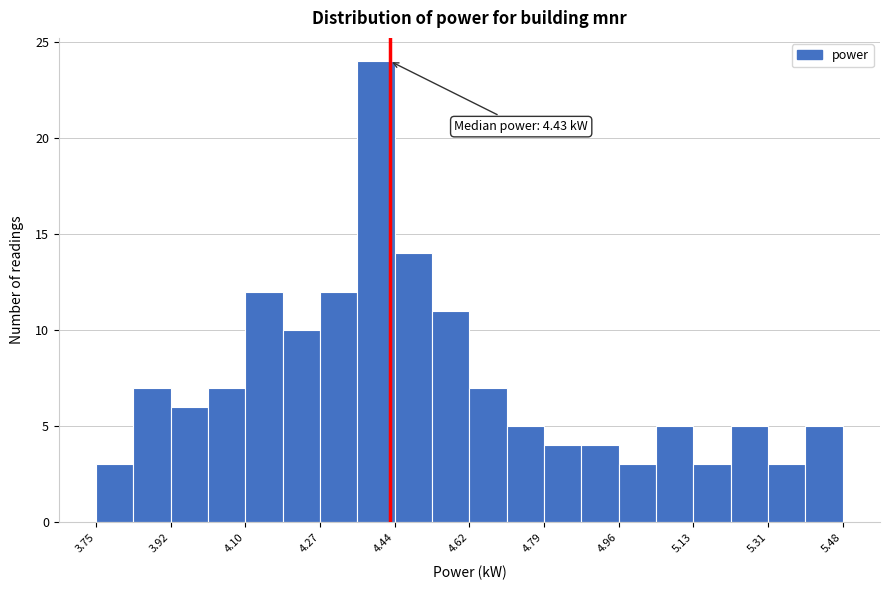

Which range on the x-axis has the tallest bar?

4.36 to 4.44